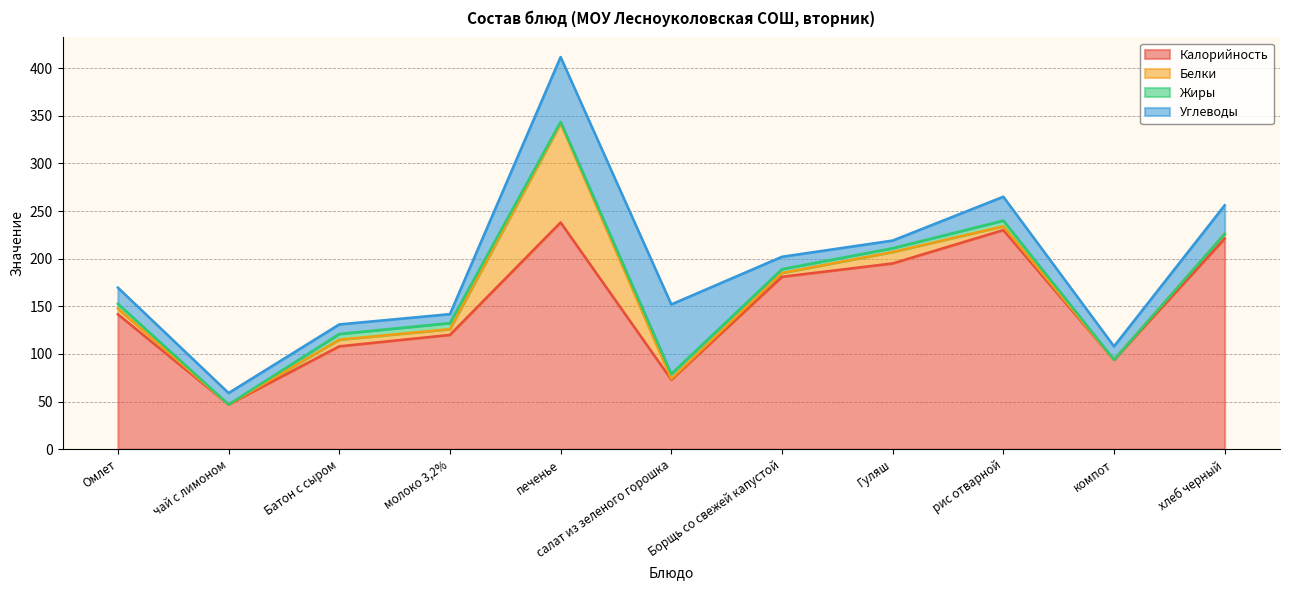

At which label is Углеводы closest to 40?

хлеб черный